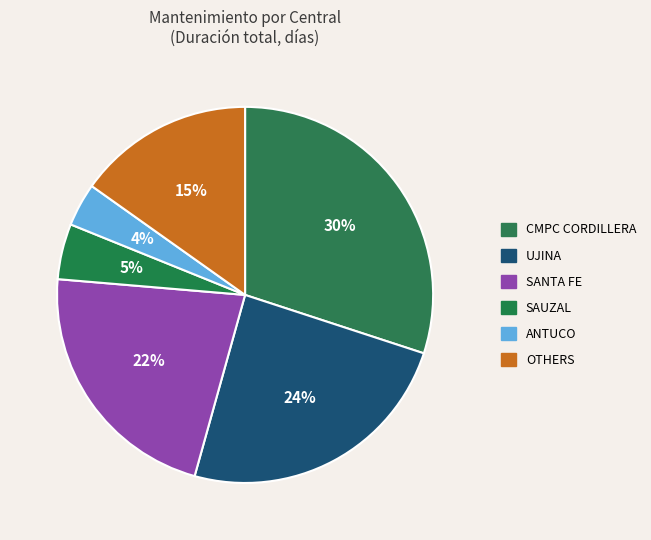

How many segments does this pie chart have?

6